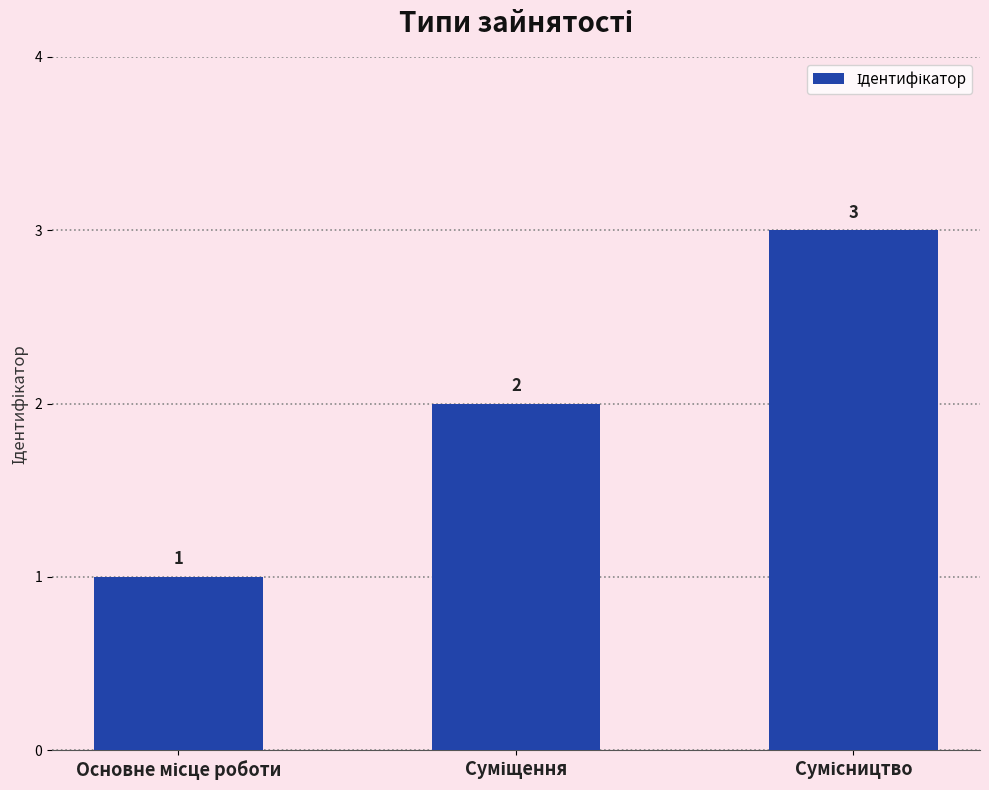

How many distinct data groups are displayed?

1